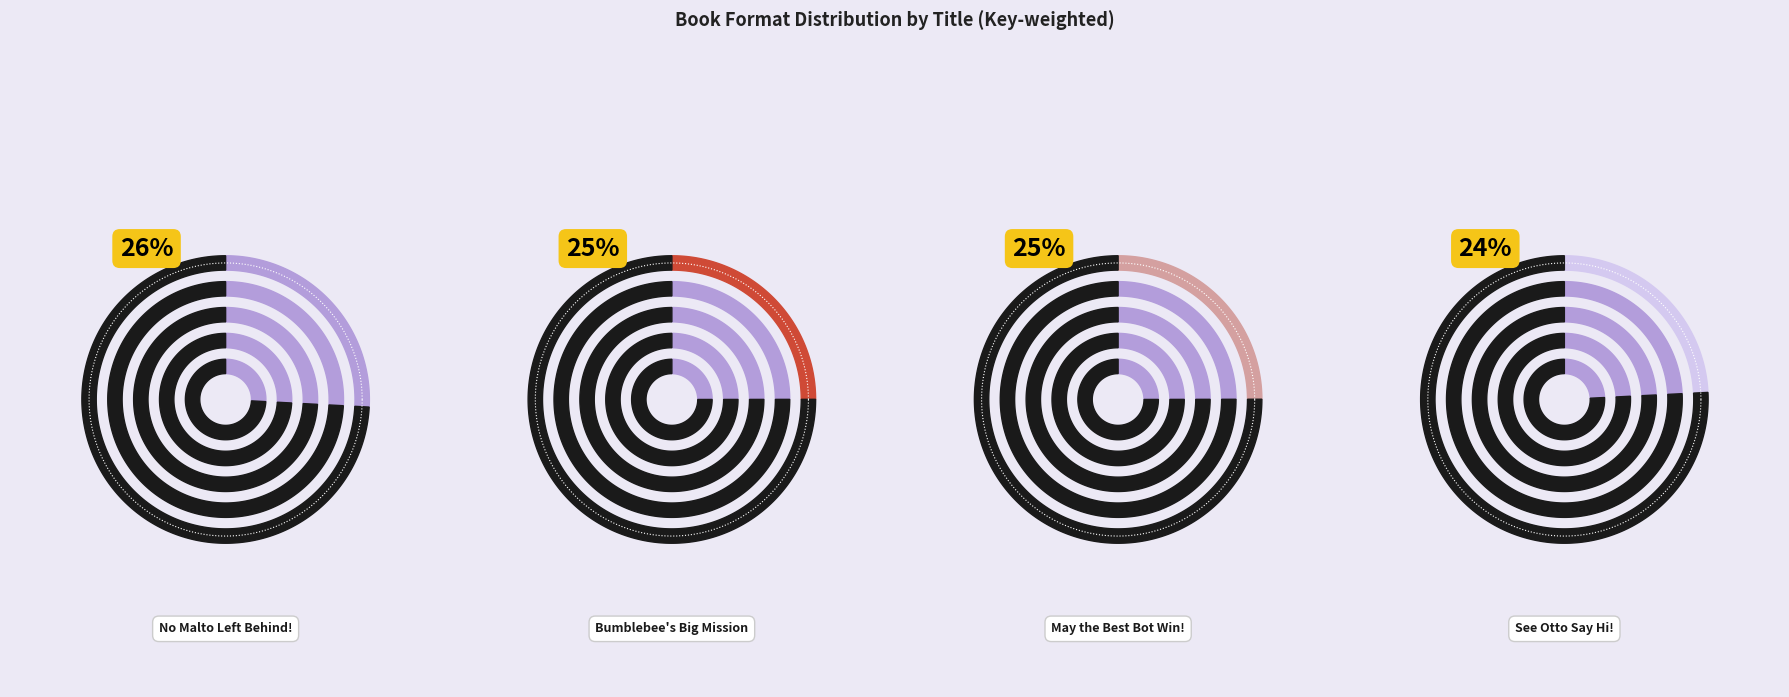

Which slice is the largest?

No Malto Left Behind!